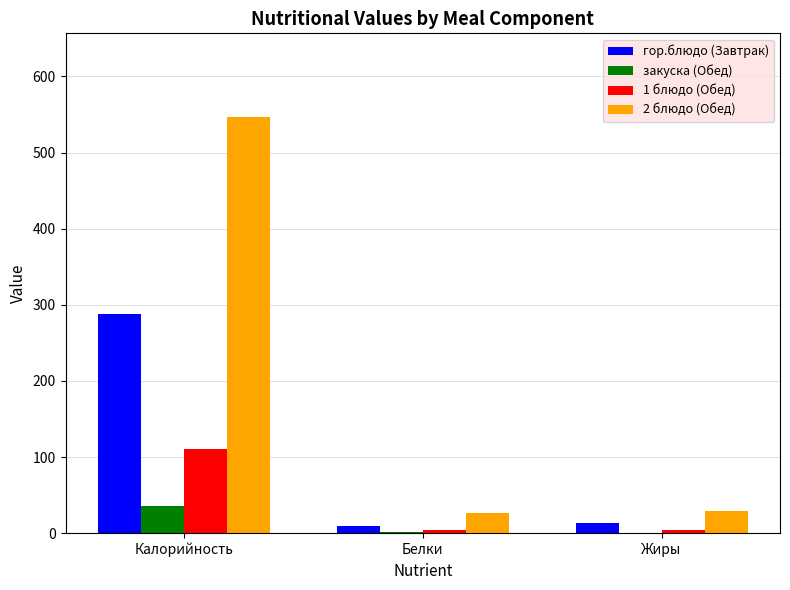

At which category is the sum across all series the highest?

Калорийность